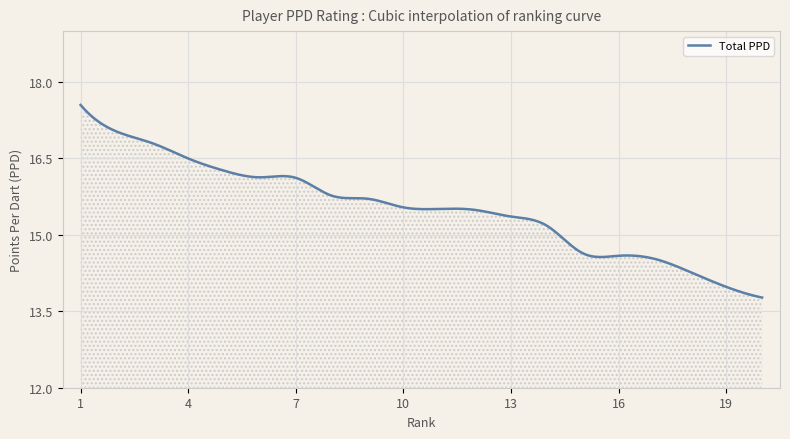

What is the greatest value displayed?

17.6